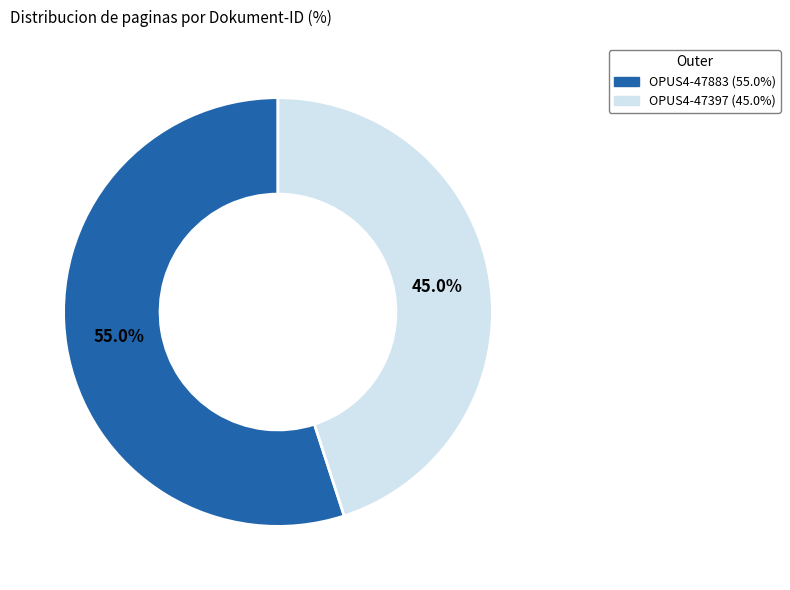

Rank the categories by value from highest to lowest.

OPUS4-47883, OPUS4-47397